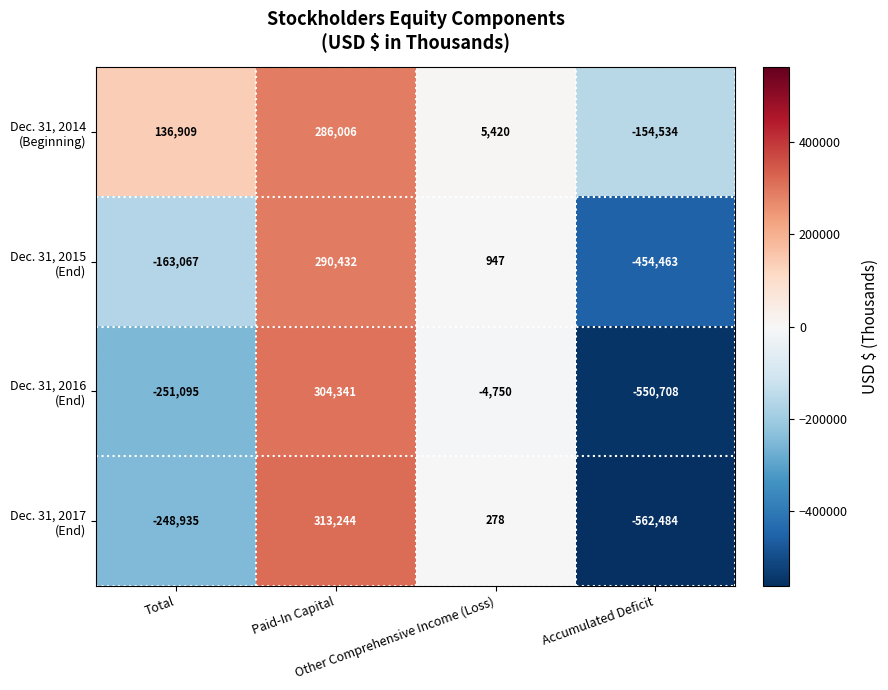

What is the greatest value displayed?

313244